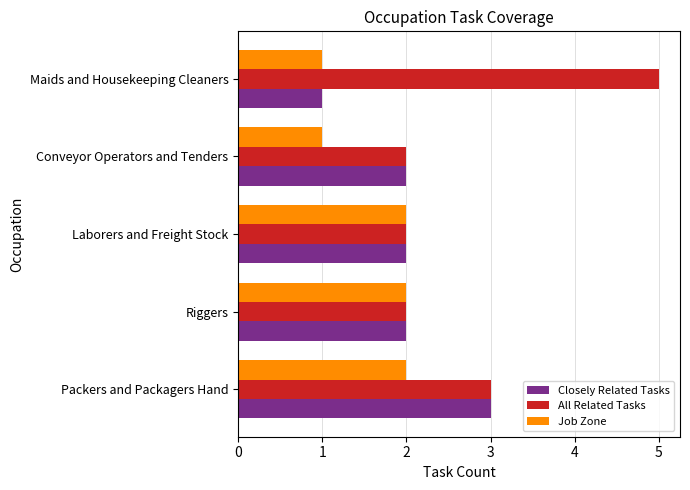

The value of All Related Tasks at Laborers and Freight Stock is 2. True or false?

True